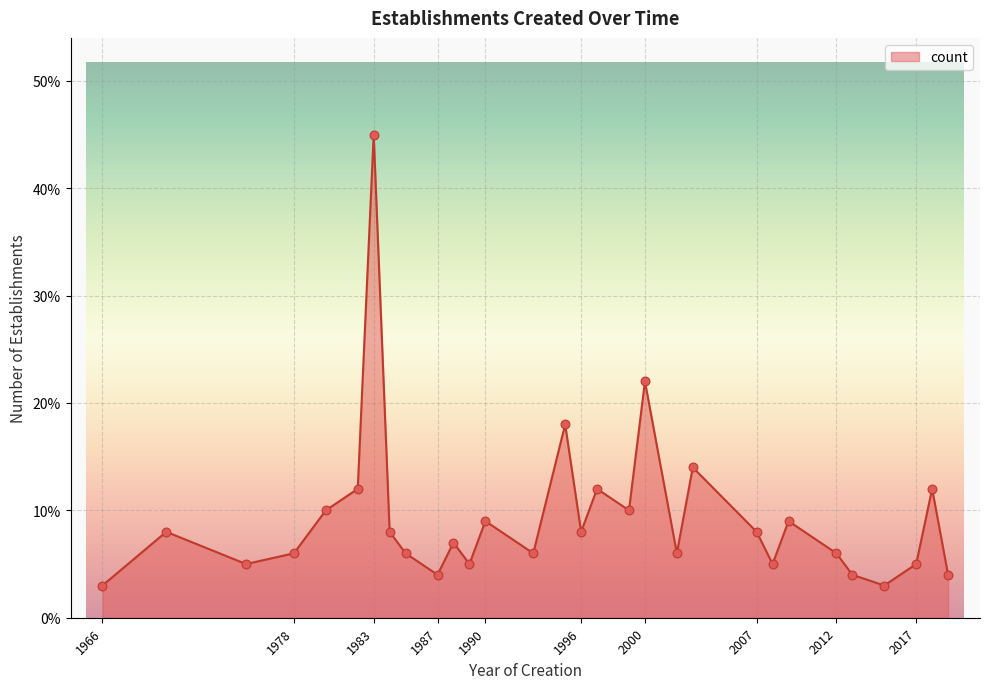

What is the minimum value shown in the chart?

3